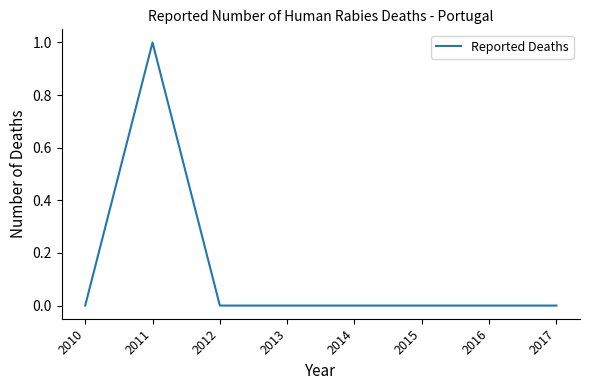

At which category does the data reach its first local peak?

2011